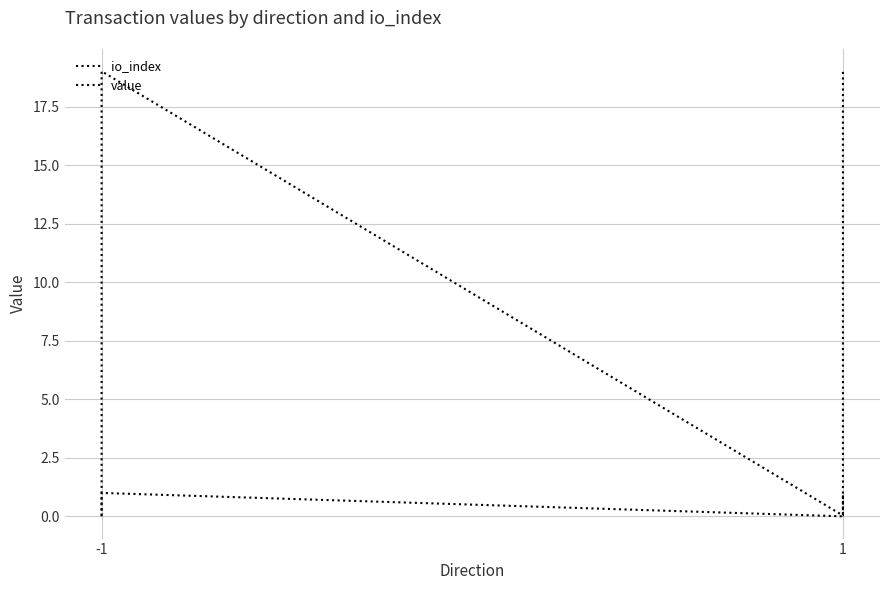

At which label is io_index closest to 0?

-1